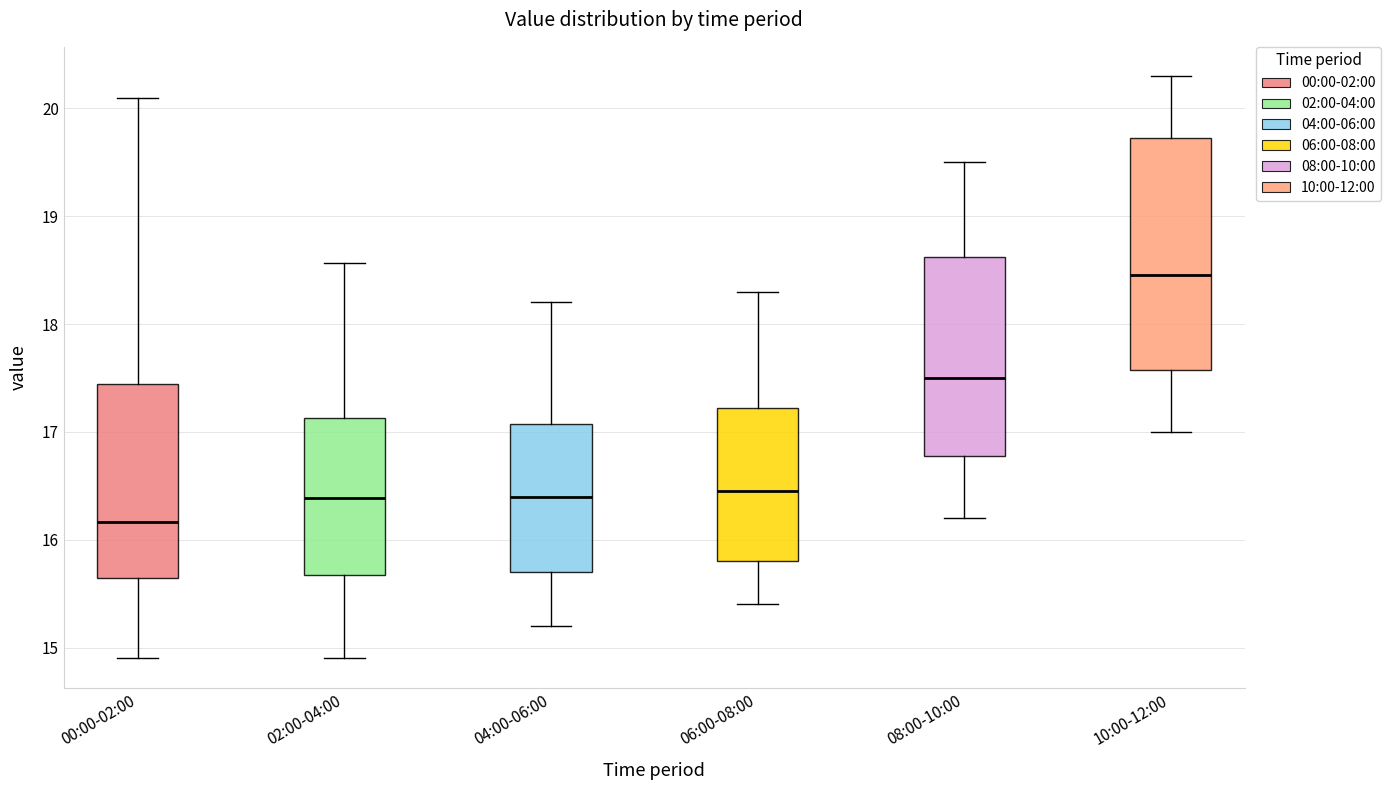

Which box is the tallest, from its lower edge to its upper edge?

10:00-12:00